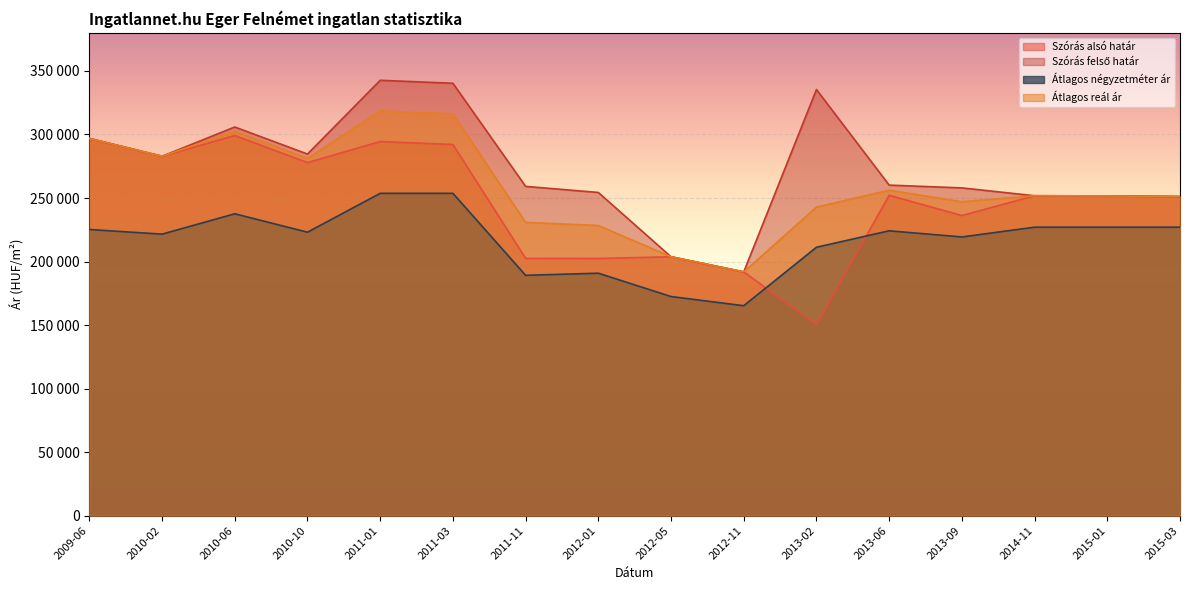

What is the difference between the highest and lowest values at 2010-02?

61300